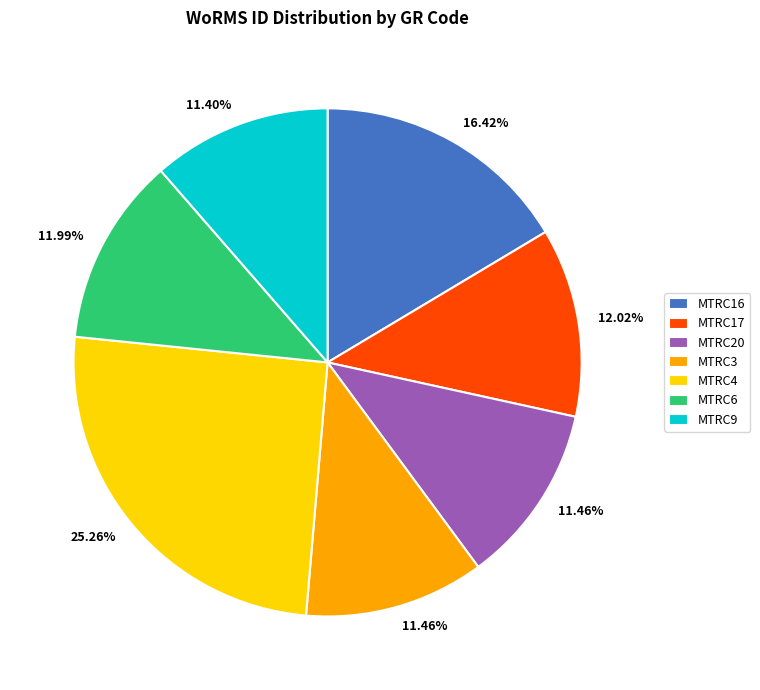

What is the ratio of the value at MTRC9 to the value at MTRC3?

1.0